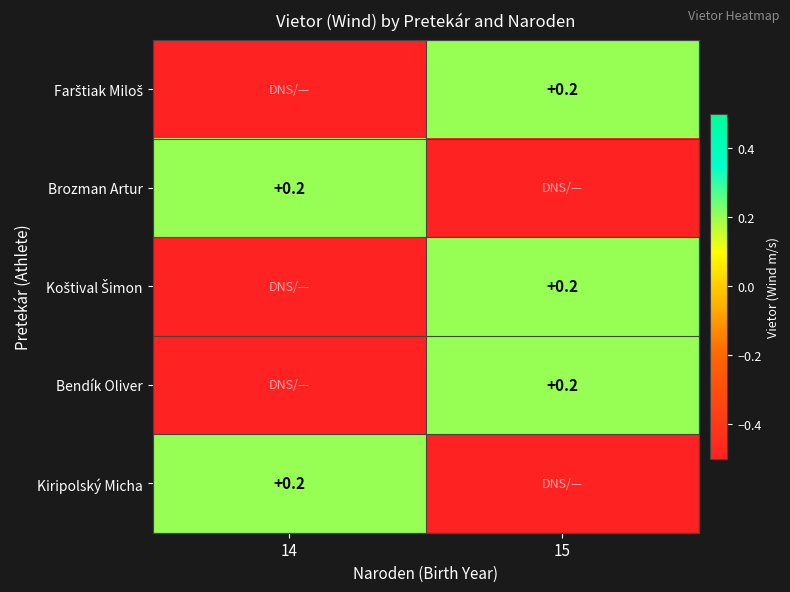

True or false: Bendík Oliver has a value of 0.2 at 15.

True